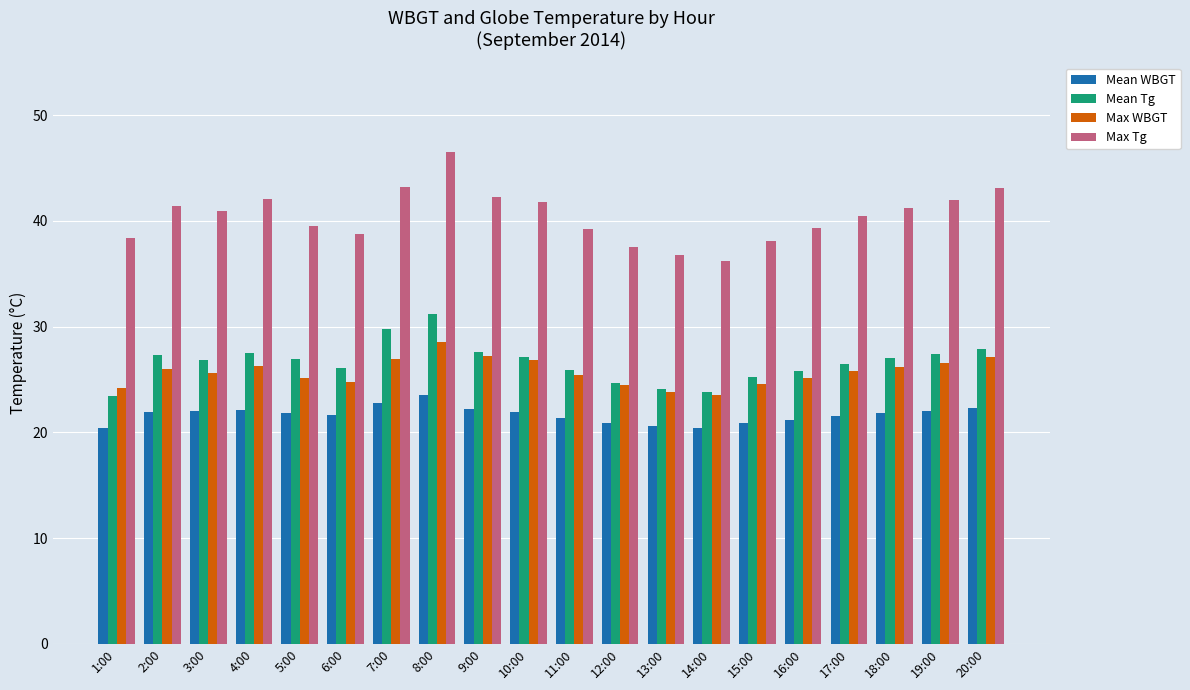

What is the value of the Mean Tg bar at the 15th from the left?

25.2